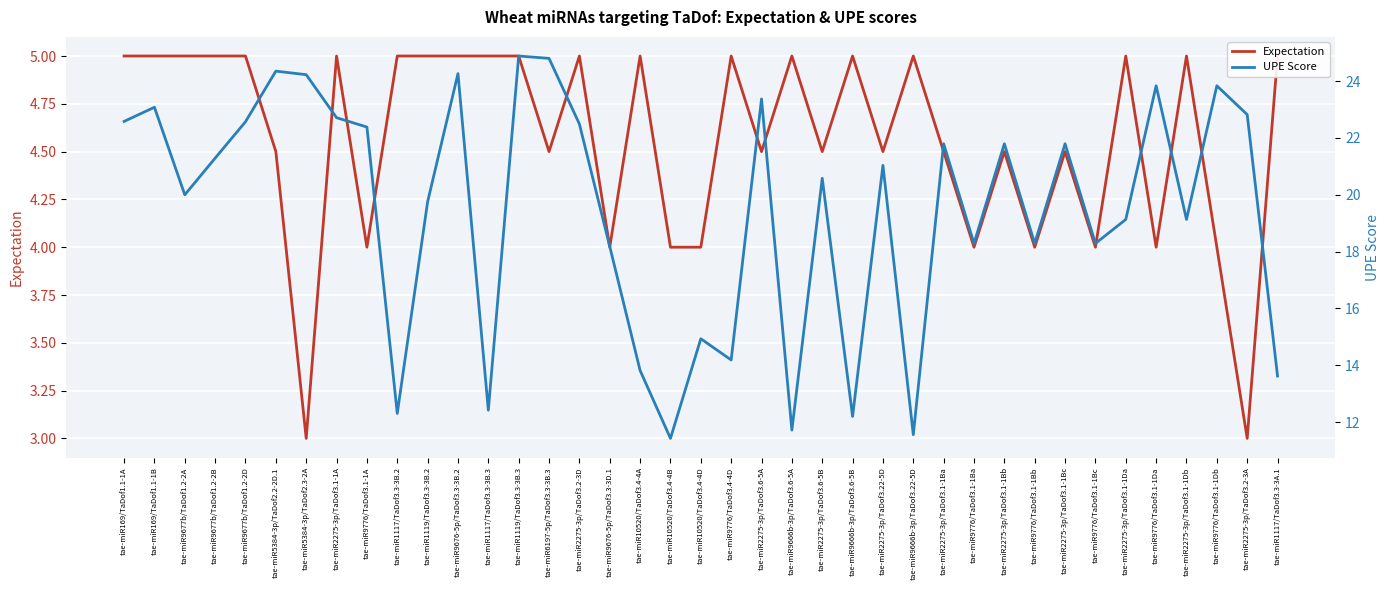

At how many categories does at least one series exceed 13?

33